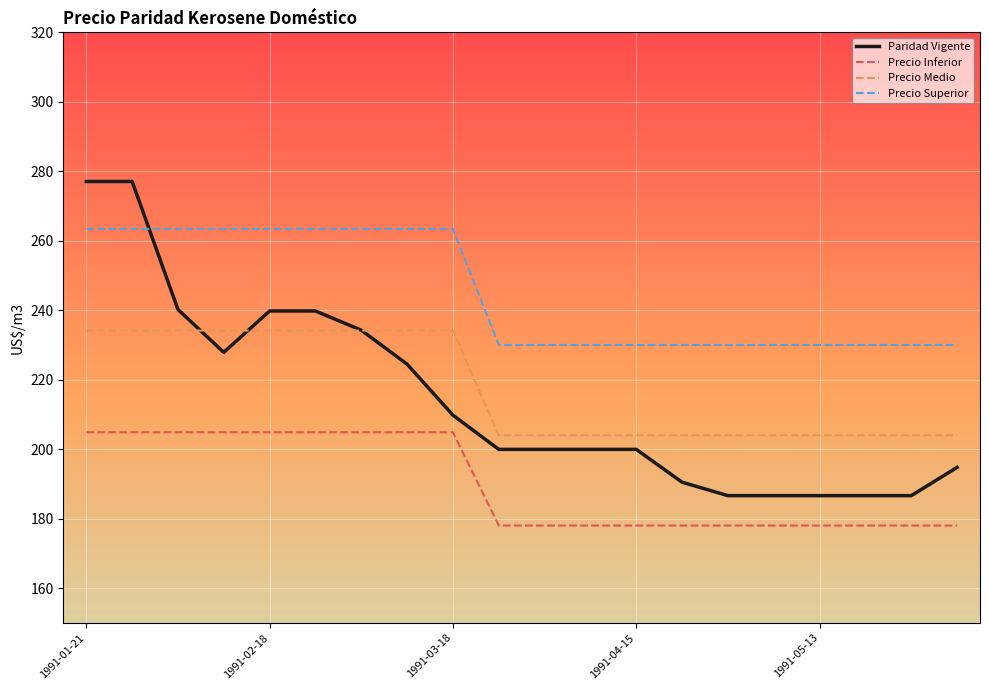

Which series has the largest range (max minus min)?

Paridad Vigente